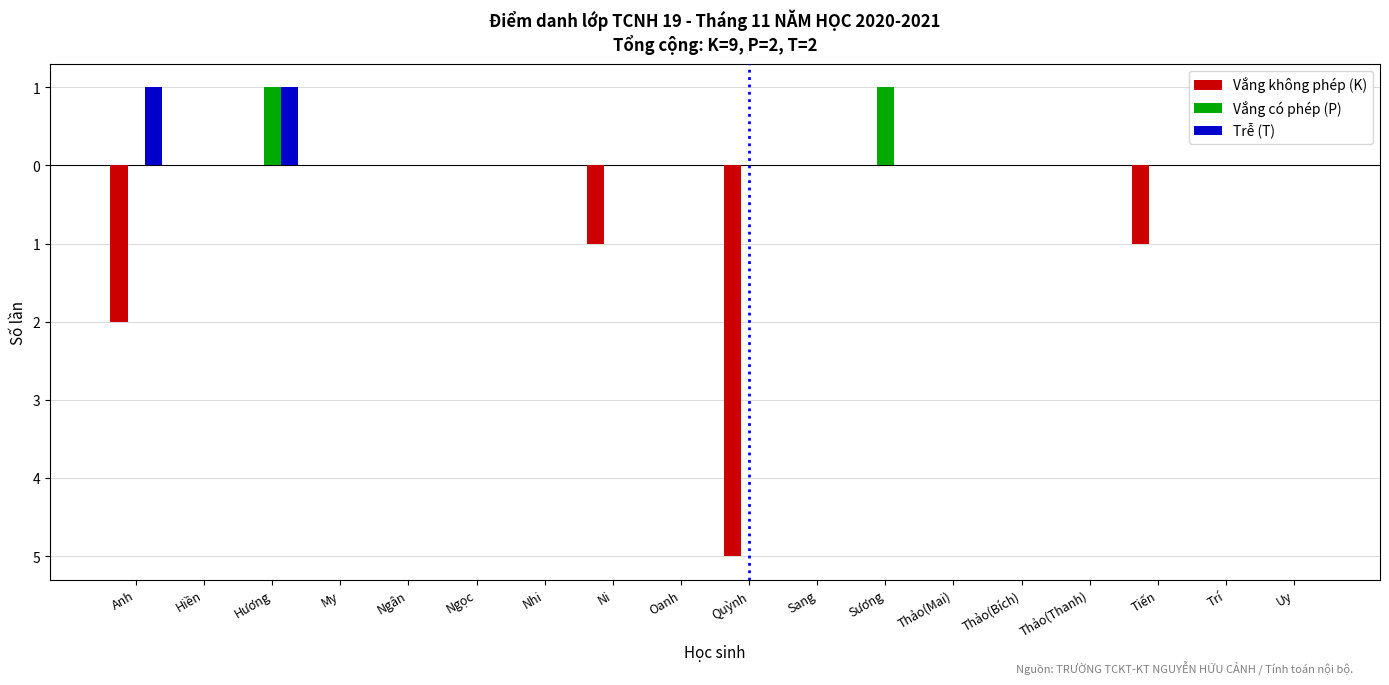

The Vắng có phép (P) series shows 0 at Ni. True or false?

True